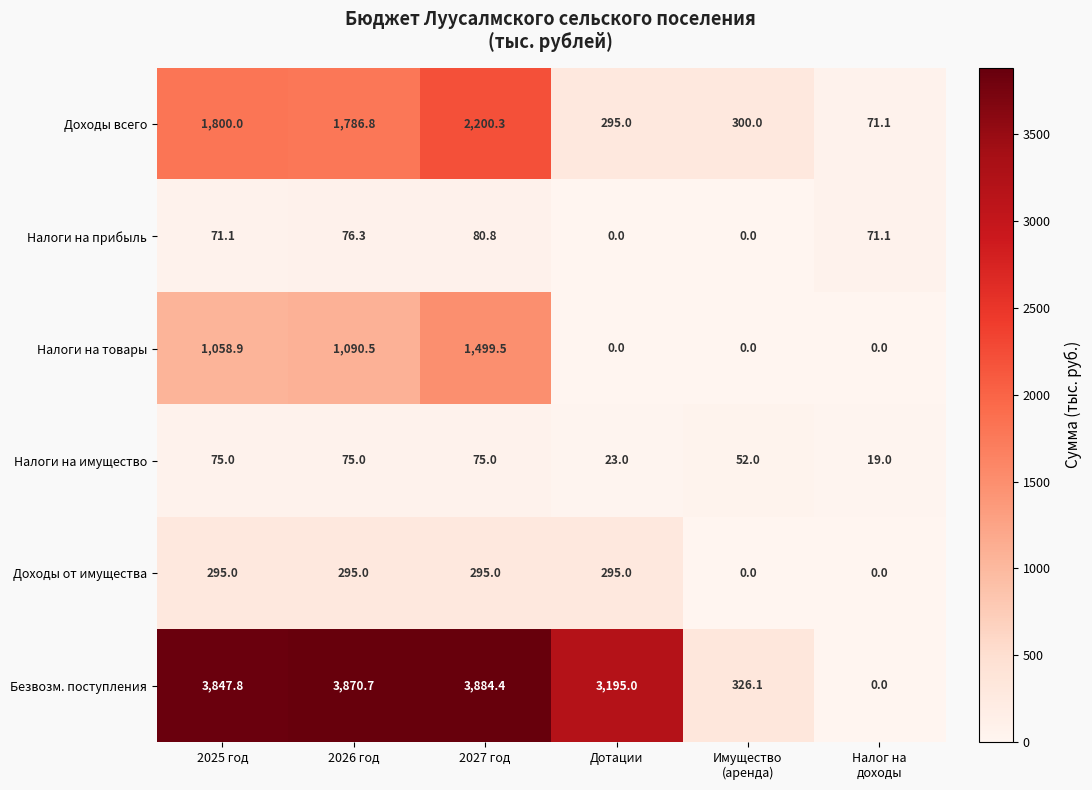

What is the average value of the Налоги на прибыль series?

49.9